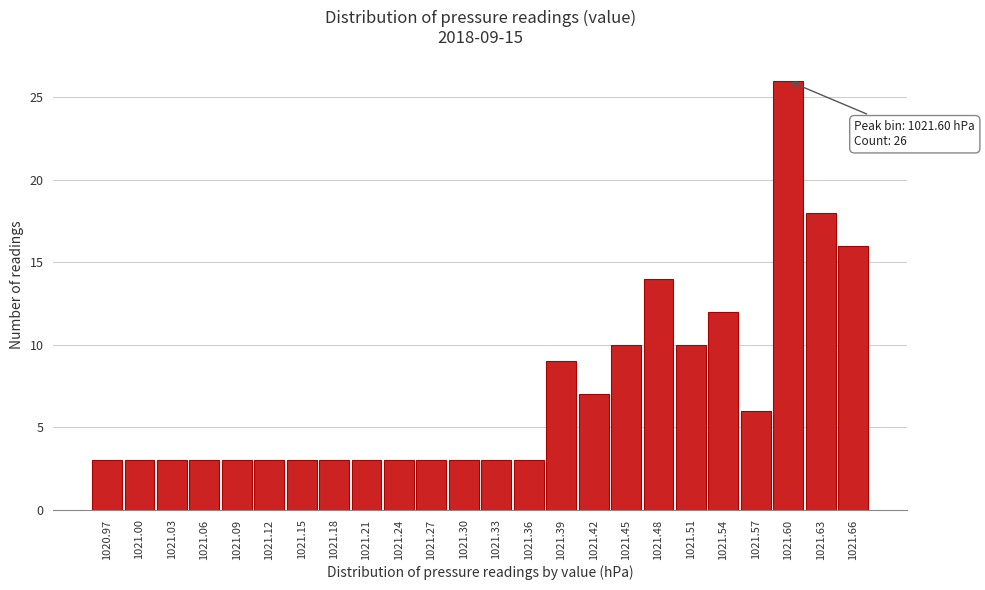

Reading right to left, transcribe all the data shown in this chart.

1021.66=16	1021.63=18	1021.60=26	1021.57=6	1021.54=12	1021.51=10	1021.48=14	1021.45=10	1021.42=7	1021.39=9	1021.36=3	1021.33=3	1021.30=3	1021.27=3	1021.24=3	1021.21=3	1021.18=3	1021.15=3	1021.12=3	1021.09=3	1021.06=3	1021.03=3	1021.00=3	1020.97=3